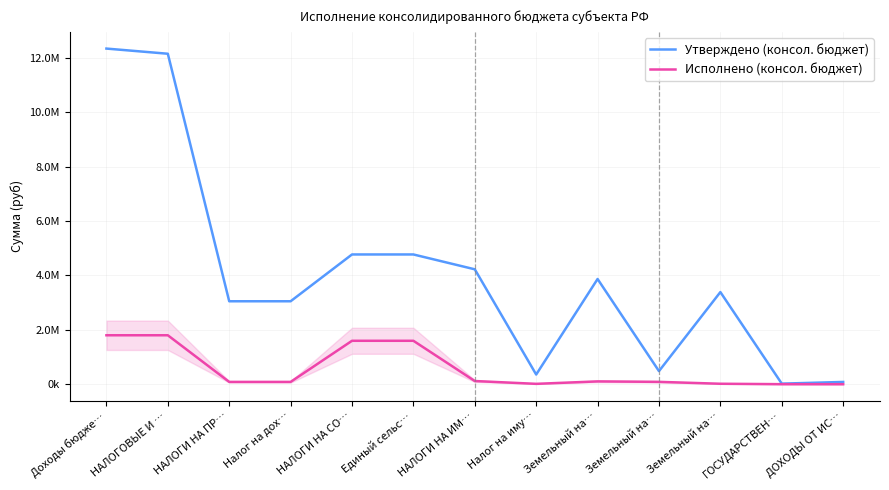

Which series has the widest spread of values?

Утверждено (консол. бюджет)